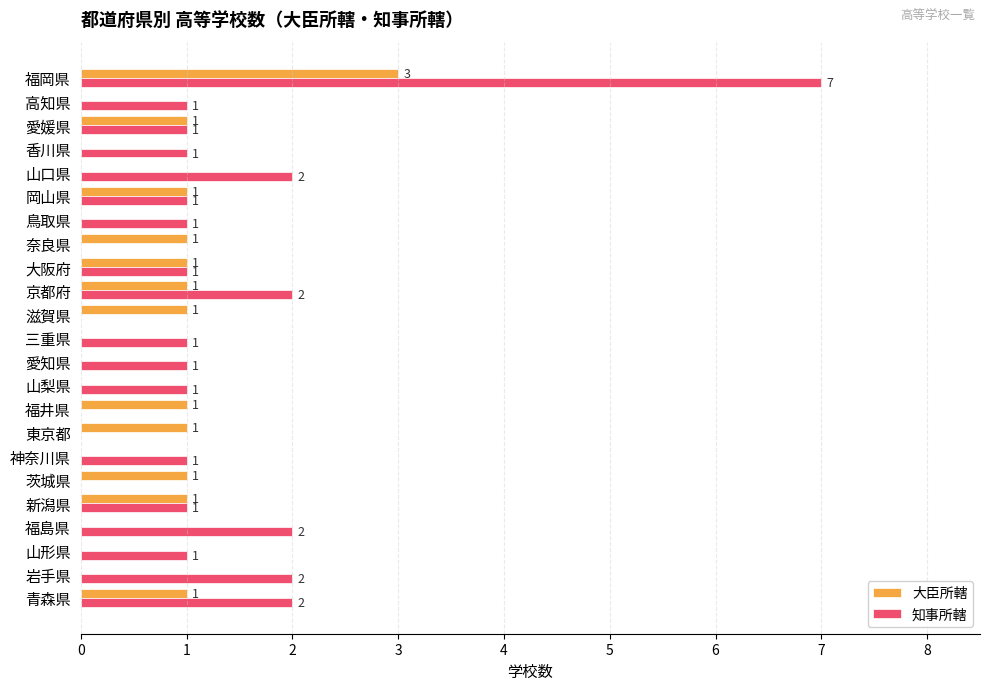

How many positive values does the 大臣所轄 series have?

12